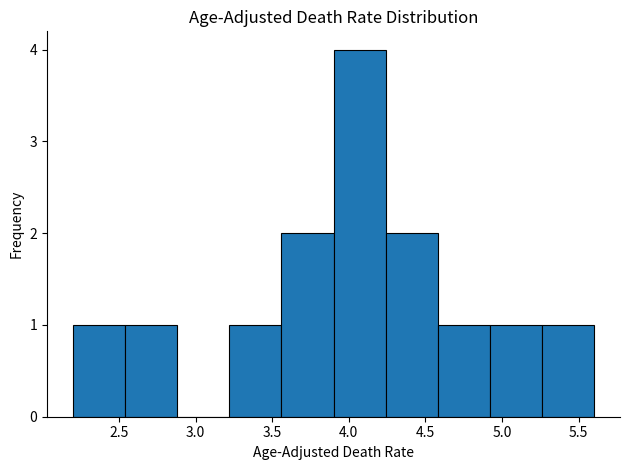

Which range on the x-axis has the tallest bar?

3.90 to 4.24